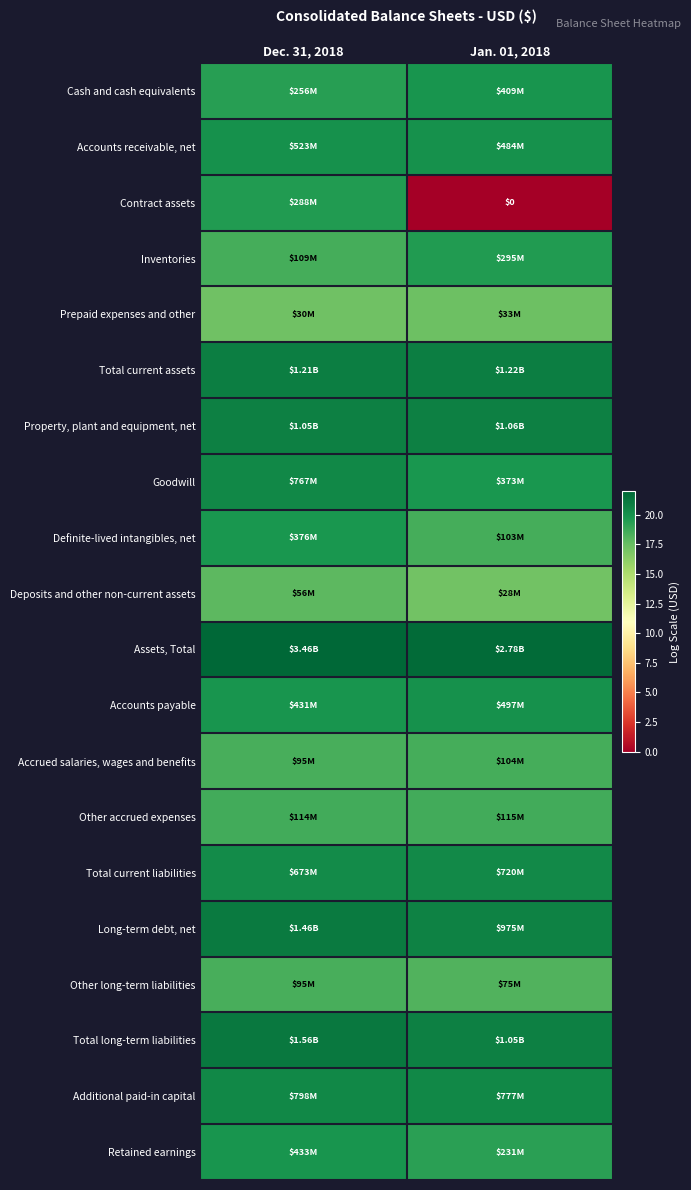

At which label does Long-term debt, net reach its peak?

Dec. 31, 2018